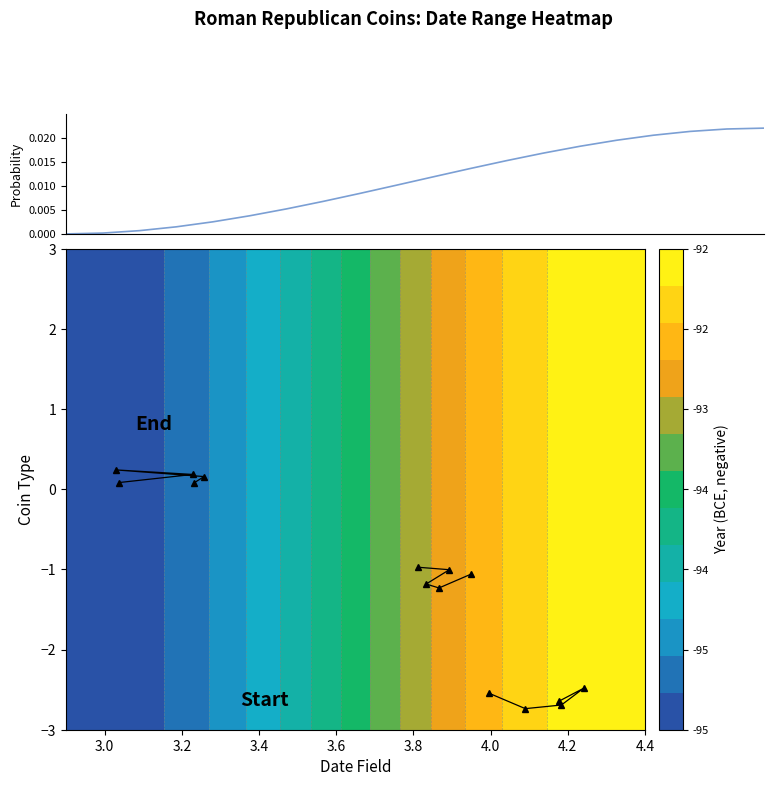

Between 19 and 13, which is larger?

19